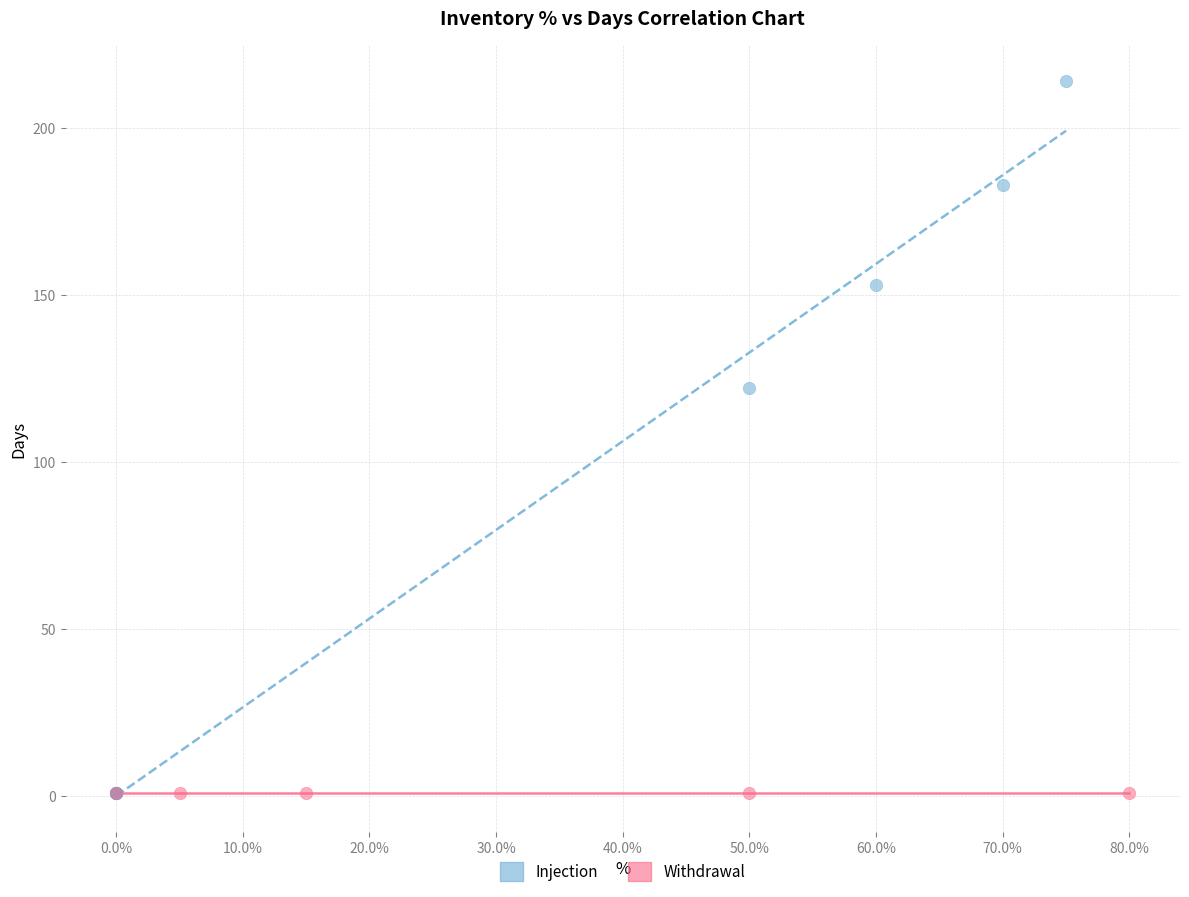

Which series contains the highest Y value?

Injection